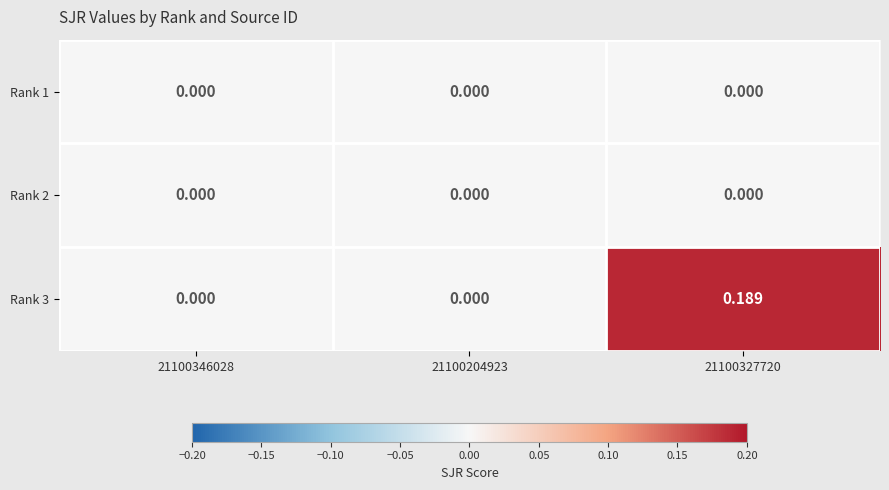

Which series has the largest total across all categories?

Rank 3